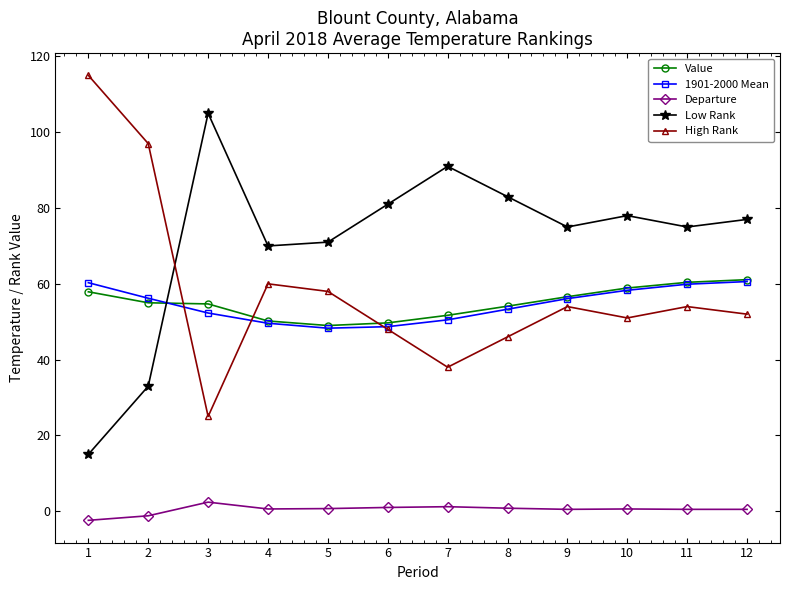

In 1901-2000 Mean, how many points are lower than both neighbors (excluding endpoints)?

1